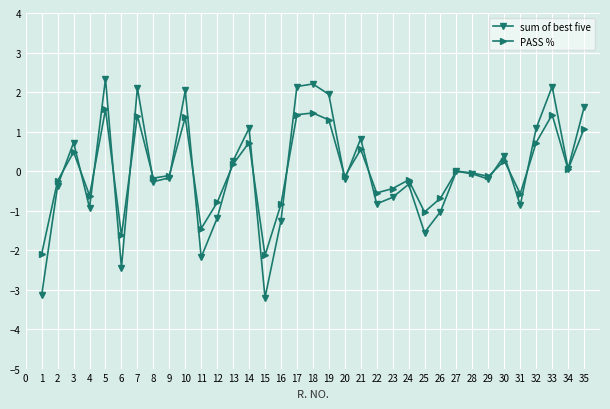

Does the chart display data point markers on the line(s)?

Yes